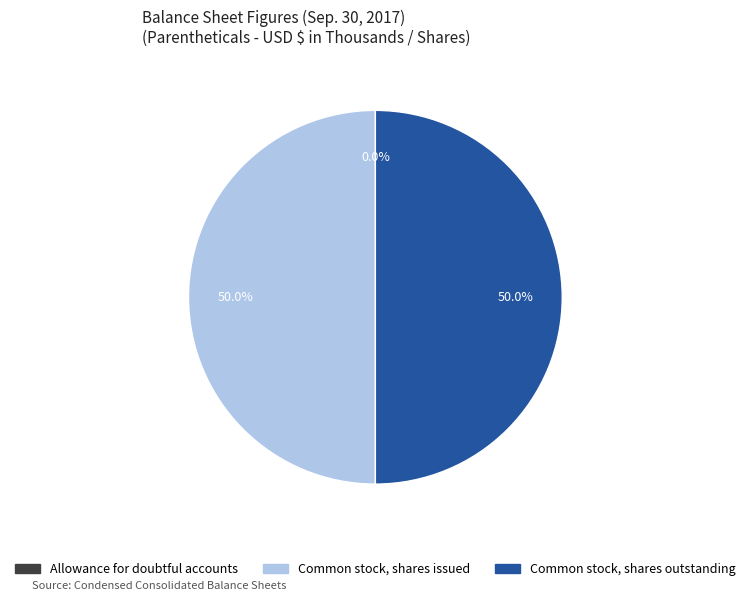

How much of the chart is everything except Common stock, shares issued?

50.0%